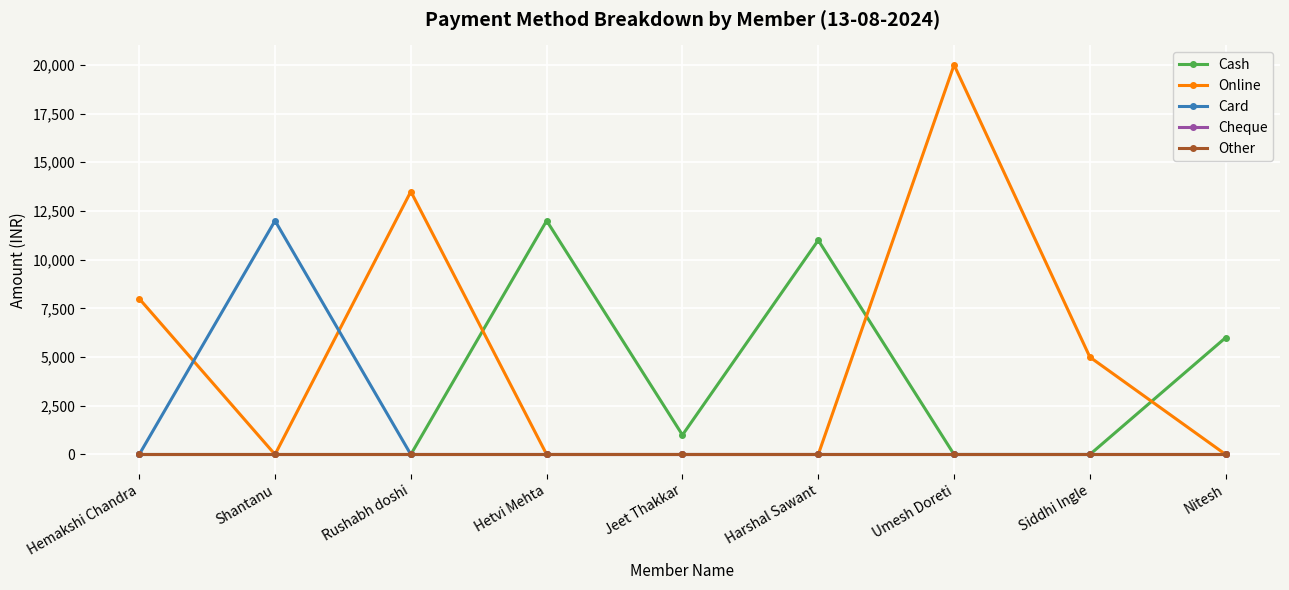

Reading left to right, what are all the values shown in this chart?

Cash: 0	0	0	12000	1000	11000	0	0	6000
Online: 8000	0	13500	0	0	0	20000	5000	0
Card: 0	12000	0	0	0	0	0	0	0
Cheque: 0	0	0	0	0	0	0	0	0
Other: 0	0	0	0	0	0	0	0	0